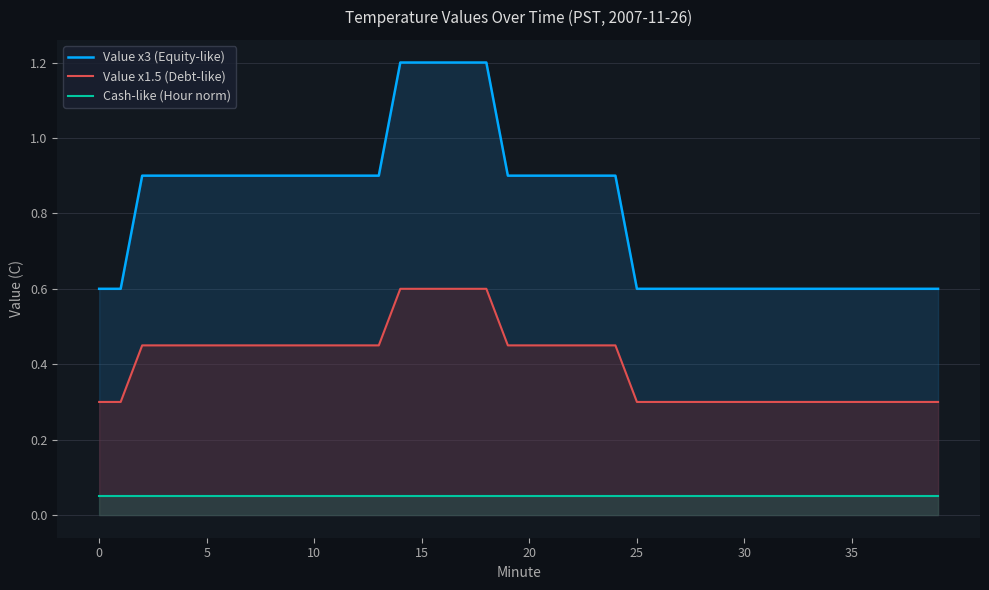

True or false: Value x3 (Equity-like) has a value of 1.4 at 35.

False